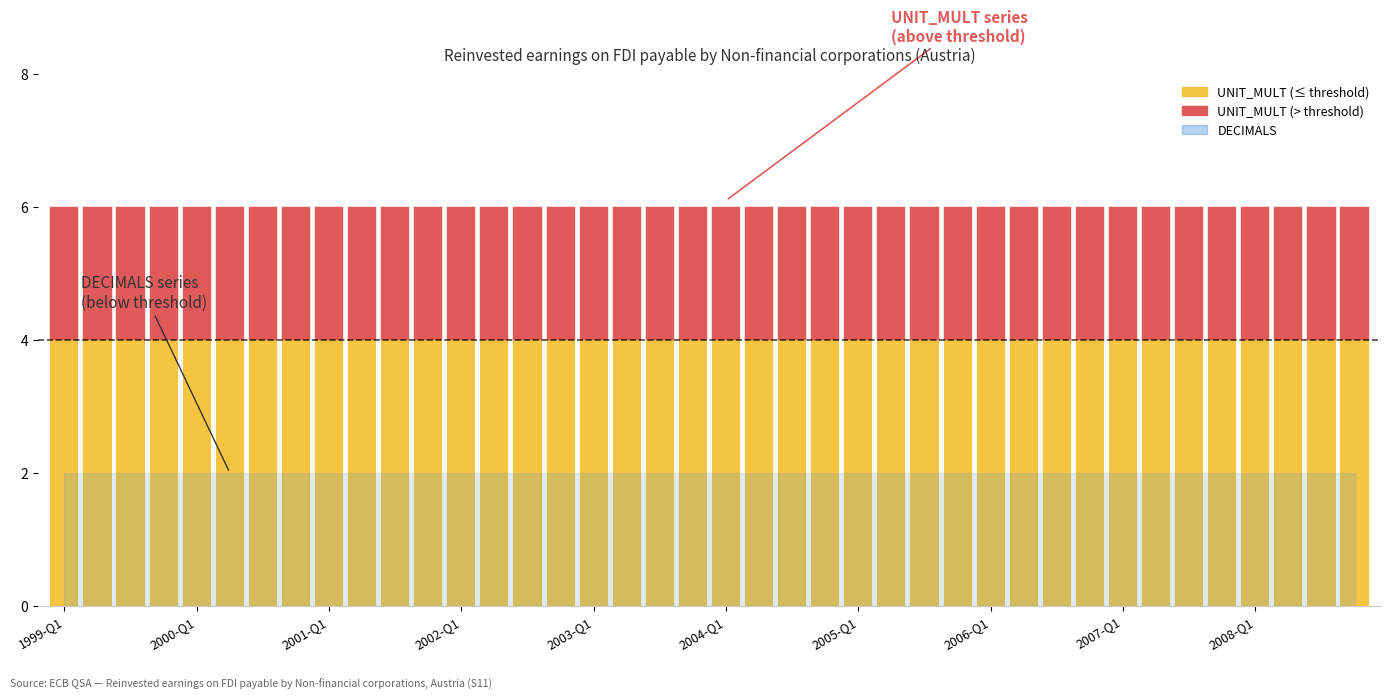

The DECIMALS series shows 2 at 1999-Q1. True or false?

True